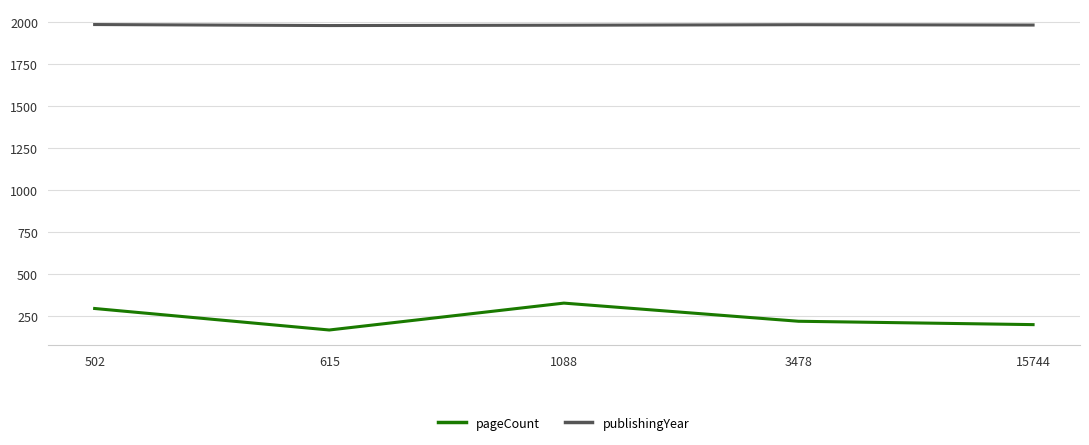

Which series has the largest range (max minus min)?

pageCount